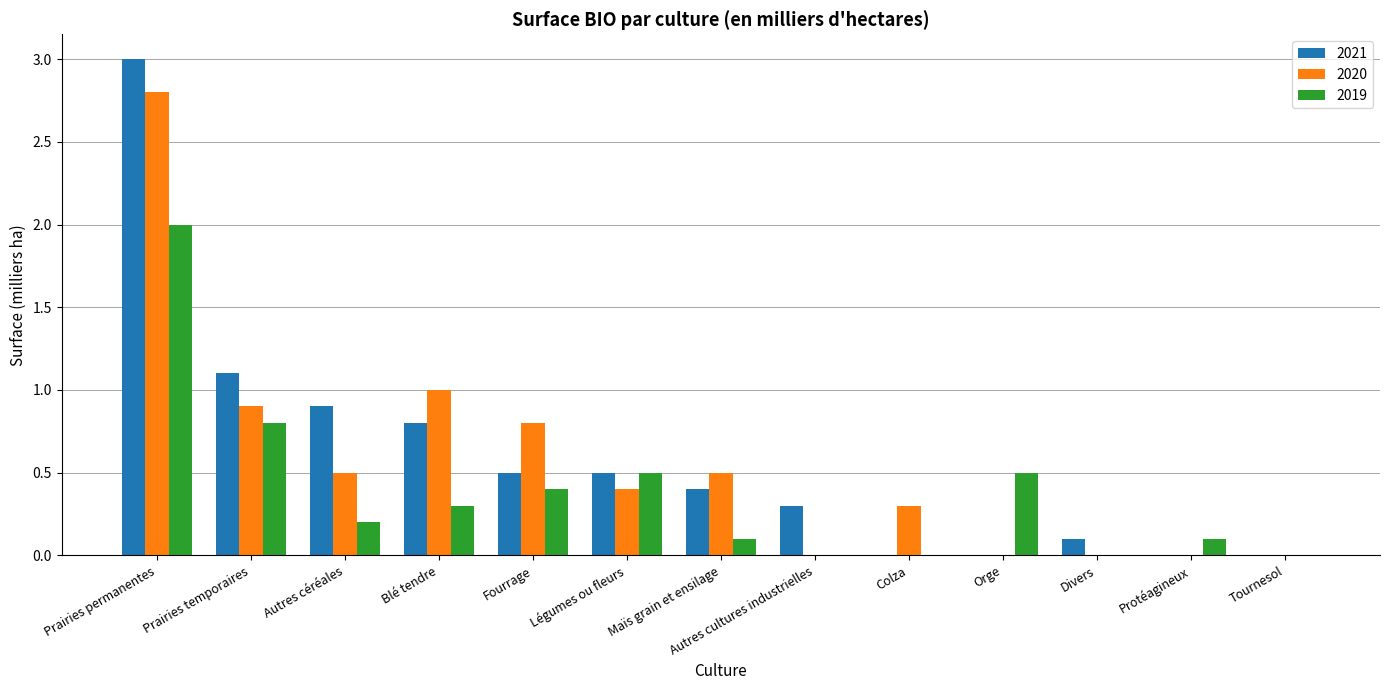

What is the sum of the 2020 values at Tournesol and Légumes ou fleurs?

0.4